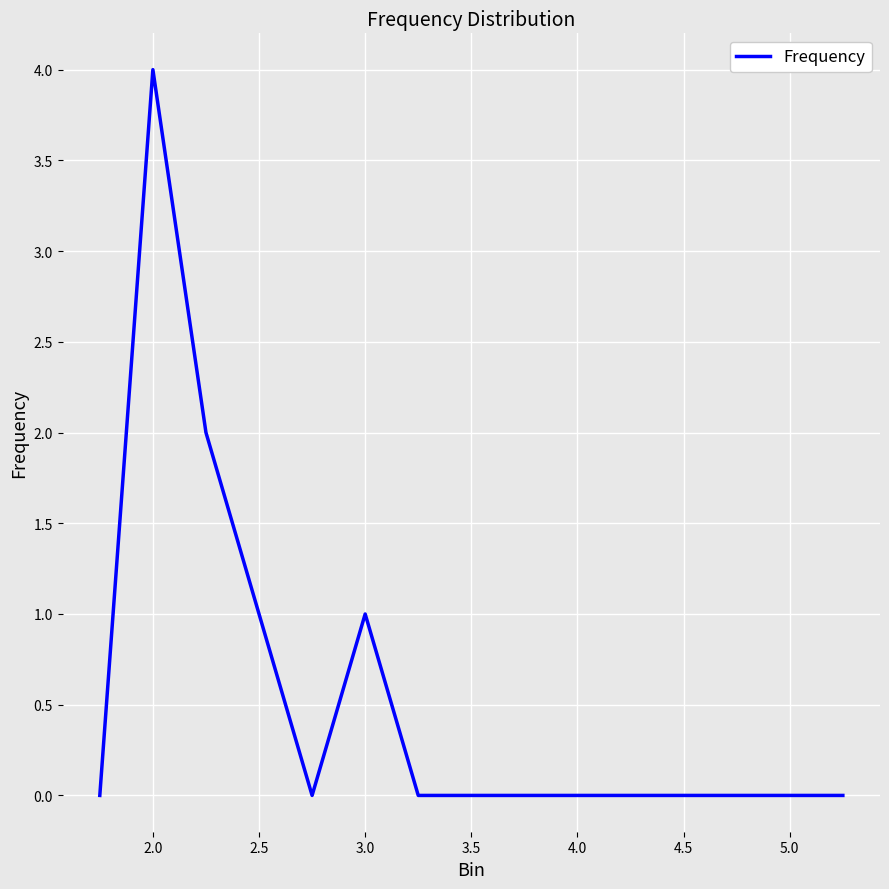

What is the maximum value shown in the chart?

4